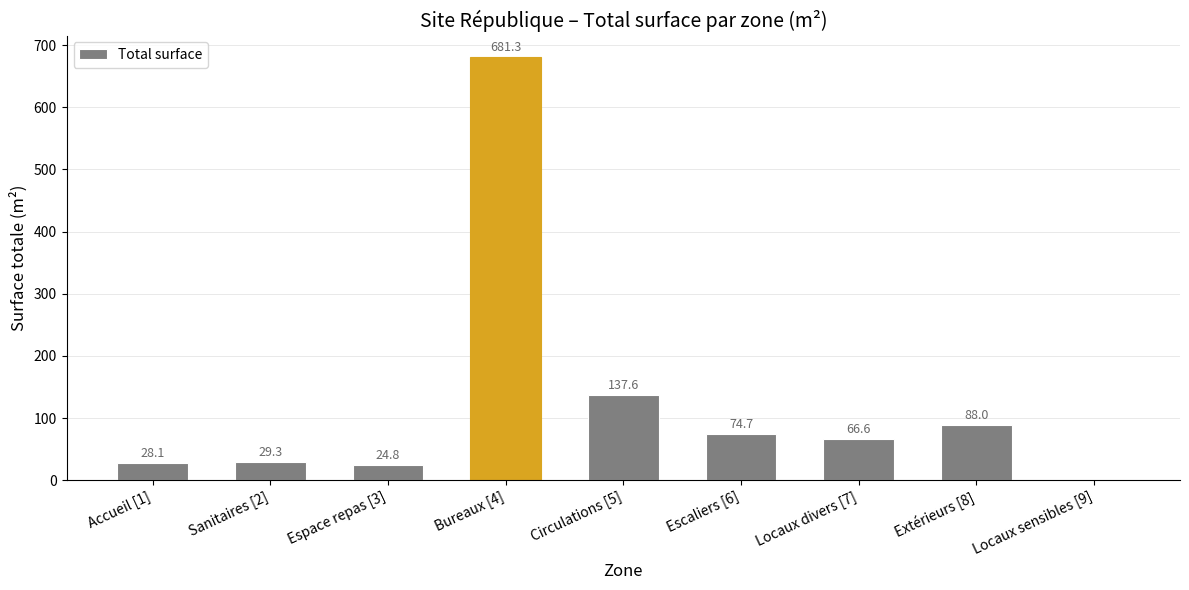

Between Sanitaires [2] and Locaux divers [7], which is larger?

Locaux divers [7]